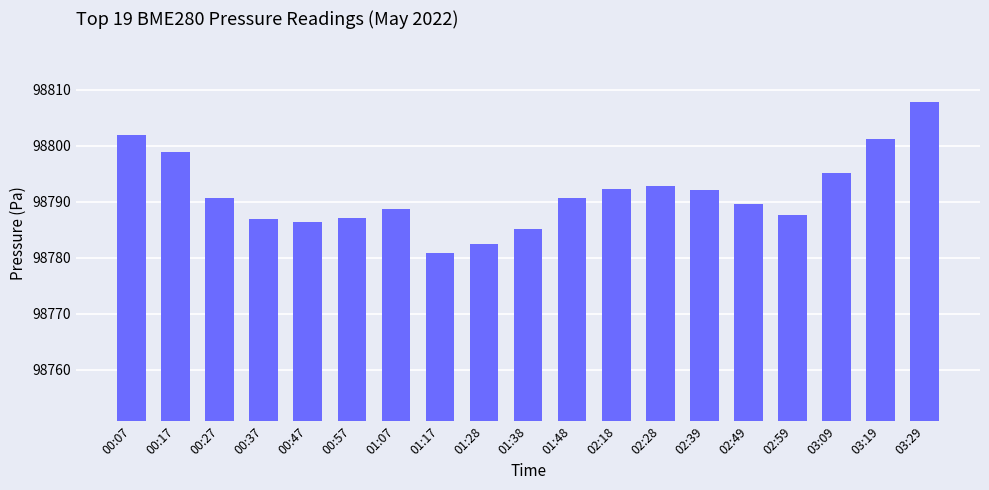

What is the difference between the values at 01:38 and 02:39?

7.0